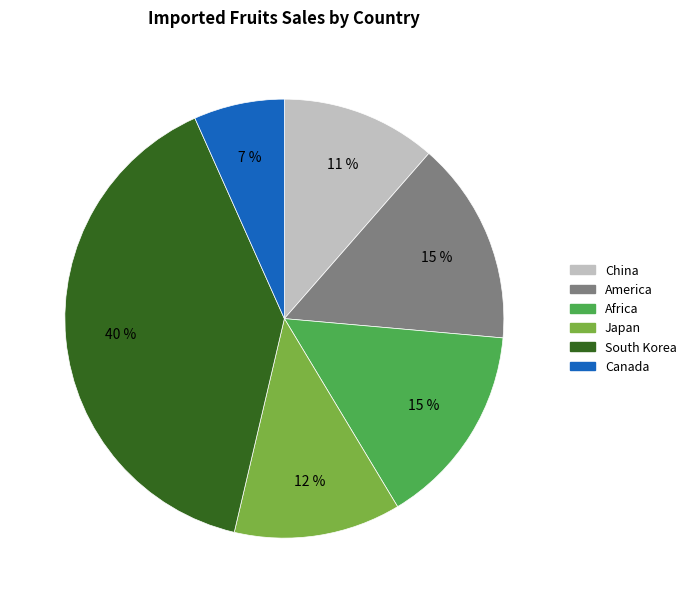

To the nearest percent, what is the average slice percentage?

17%